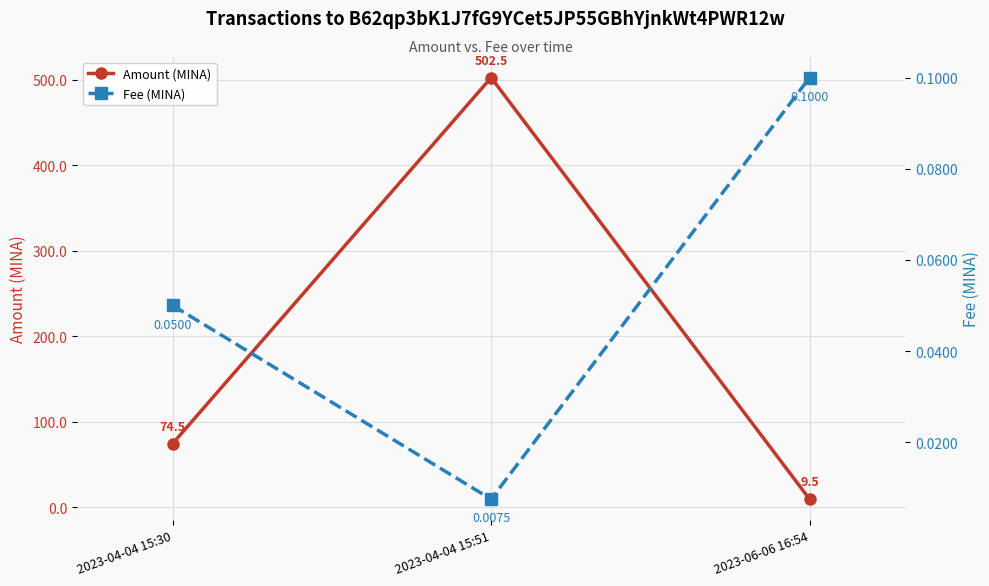

What is the average value of the Amount (MINA) series?

195.5